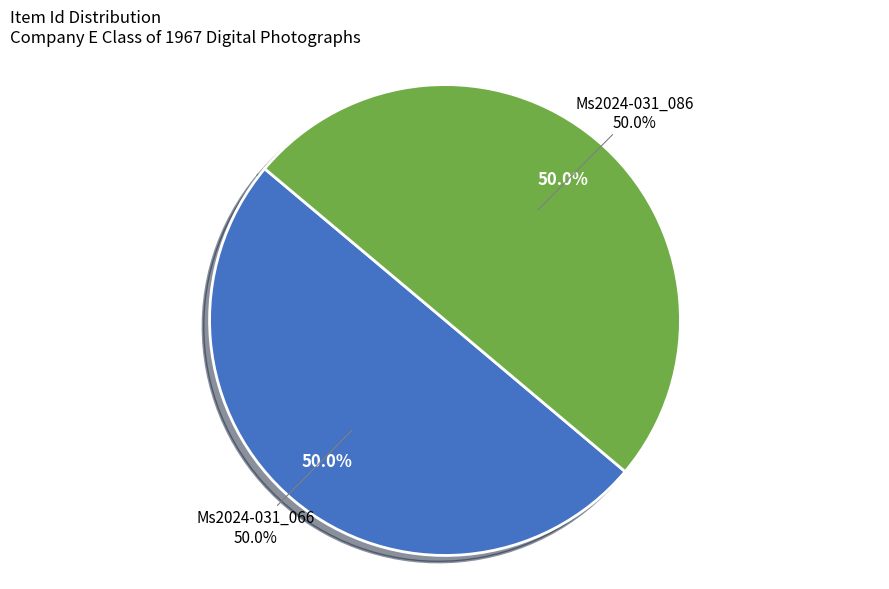

Is there a majority slice in this chart?

Yes